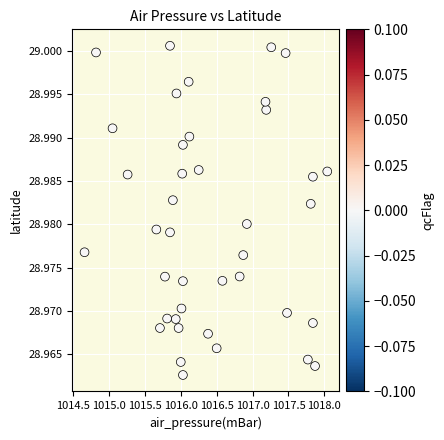

What is the range of X values (max minus min)?

3.4